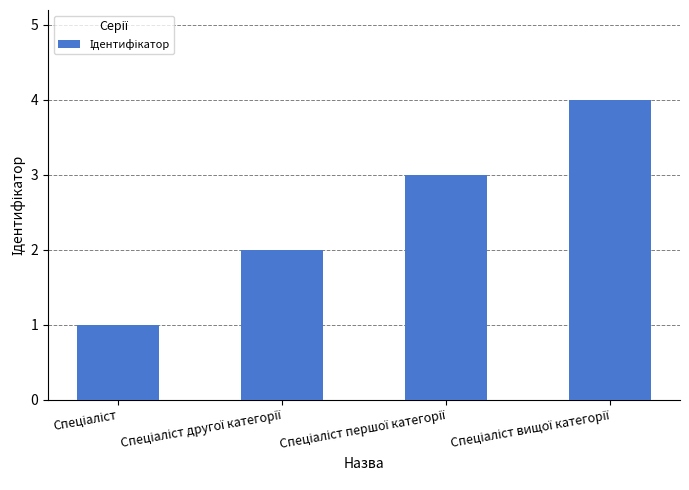

What is the greatest value displayed?

4